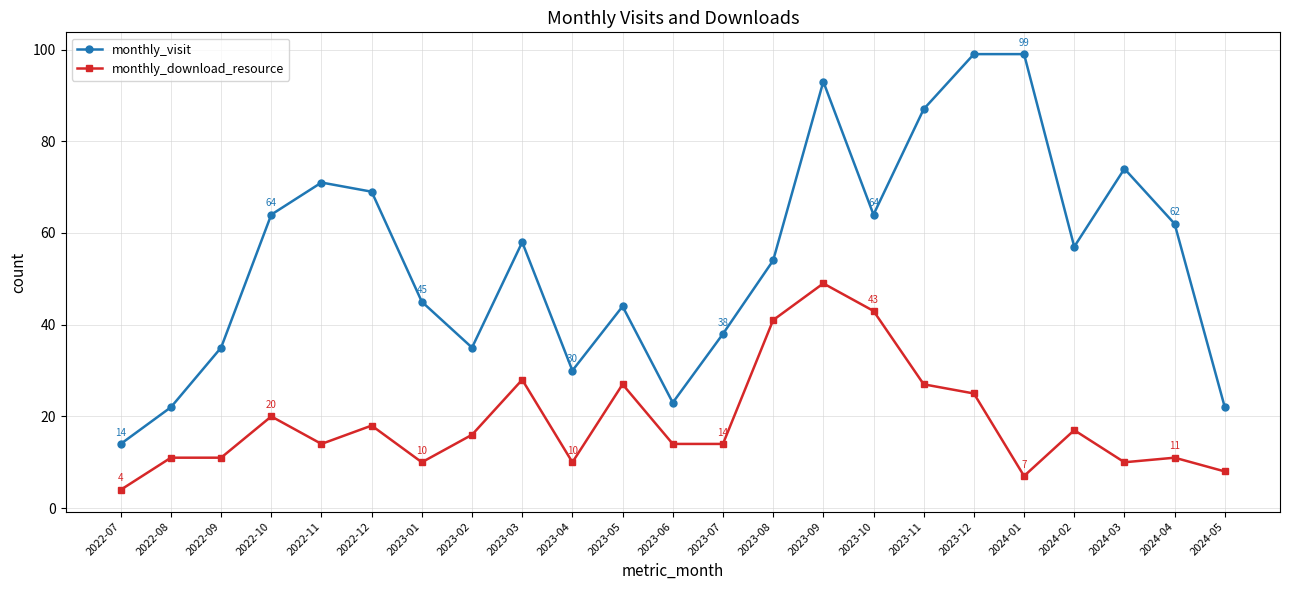

What is the smallest value displayed?

4